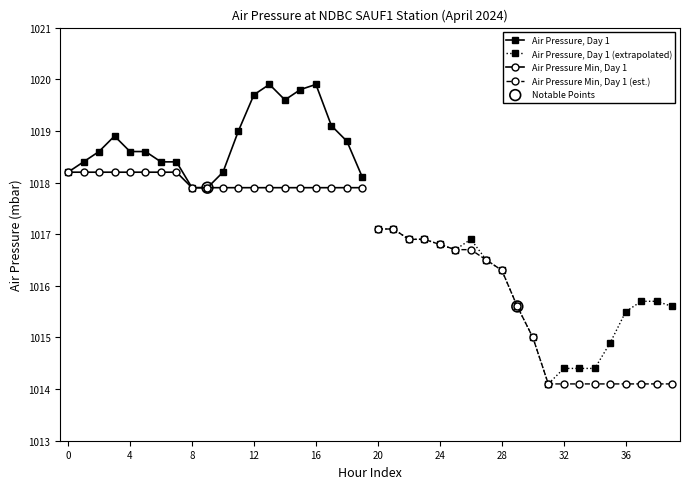

The value of Air Pressure Min, Day 1 at 12 is 694.1. True or false?

False